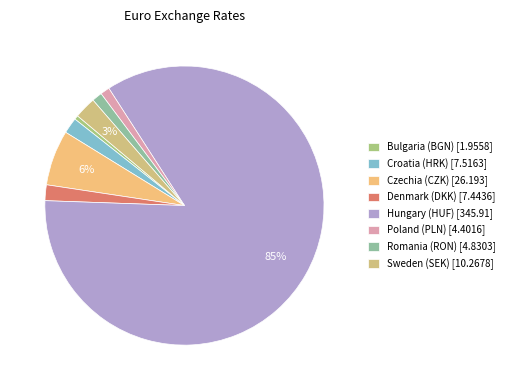

To the nearest percent, what is the average slice percentage?

12%